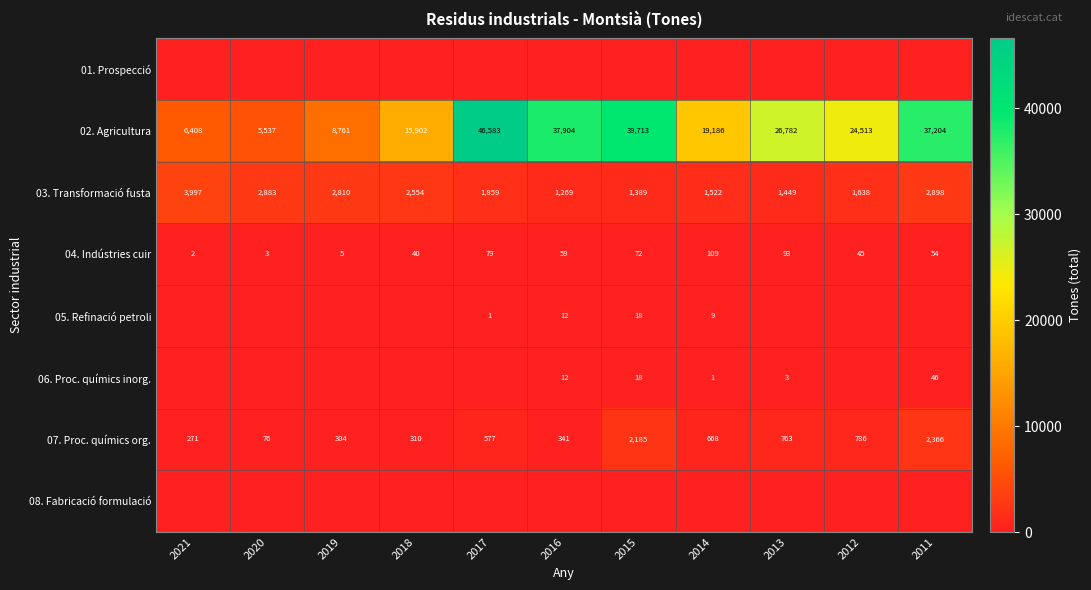

Which label corresponds to the largest value in the chart?

2017